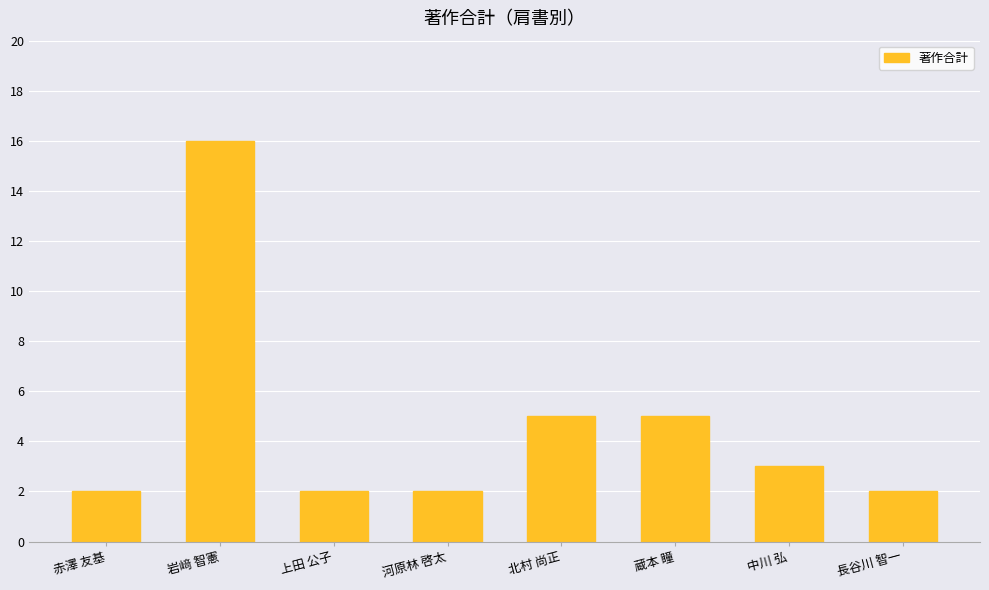

Does the chart contain any negative values?

No